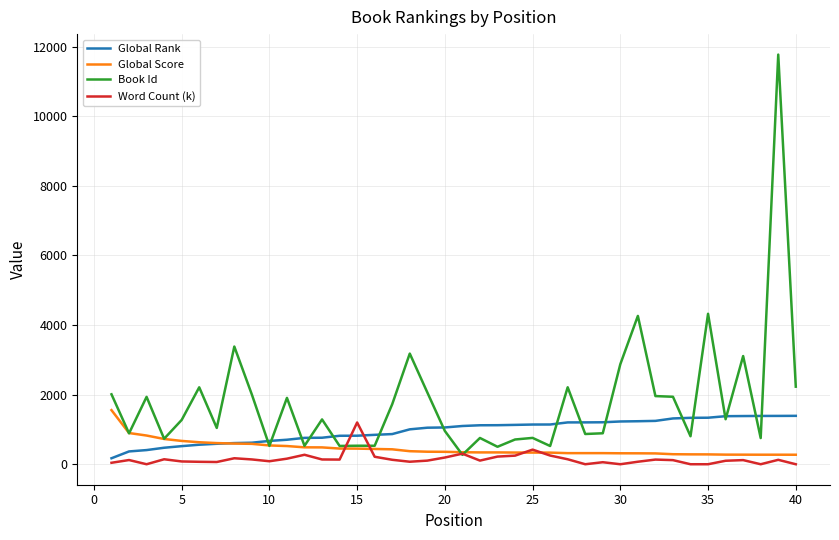

Which series has the widest spread of values?

Book Id